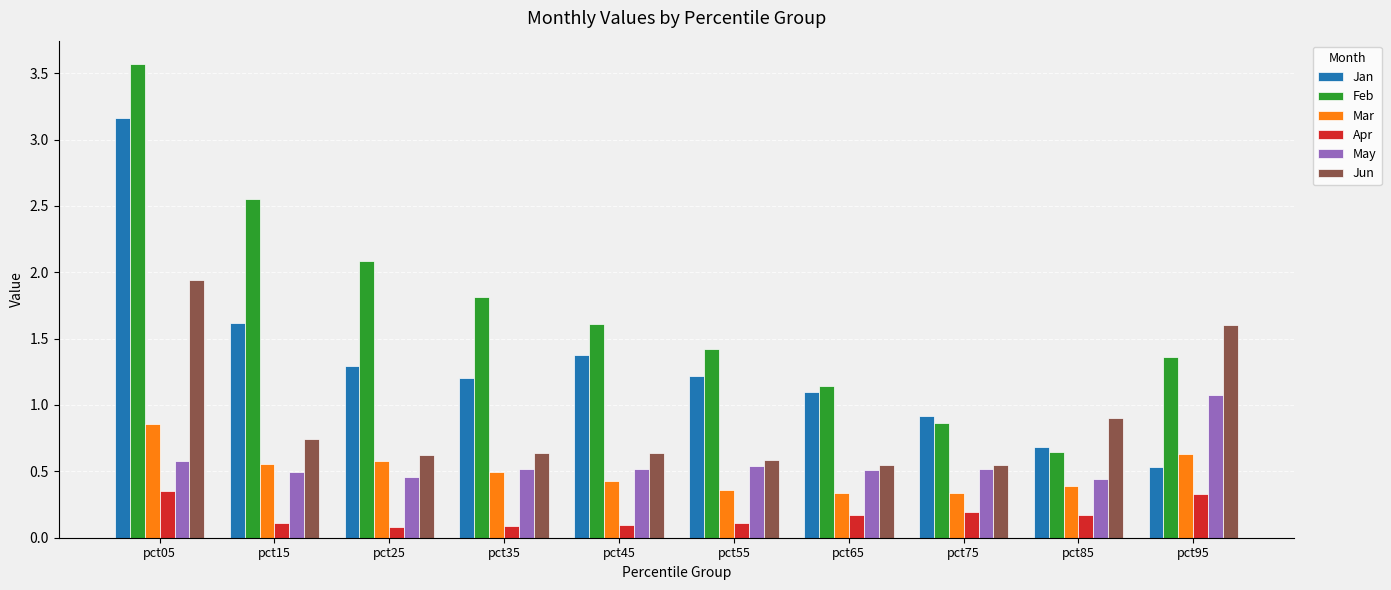

What is the sum of all Jun values?

8.8